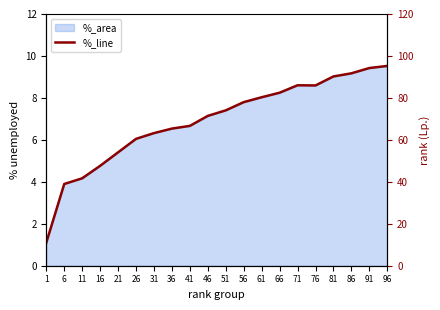

What is the value of the 9th point from the left?

6.7